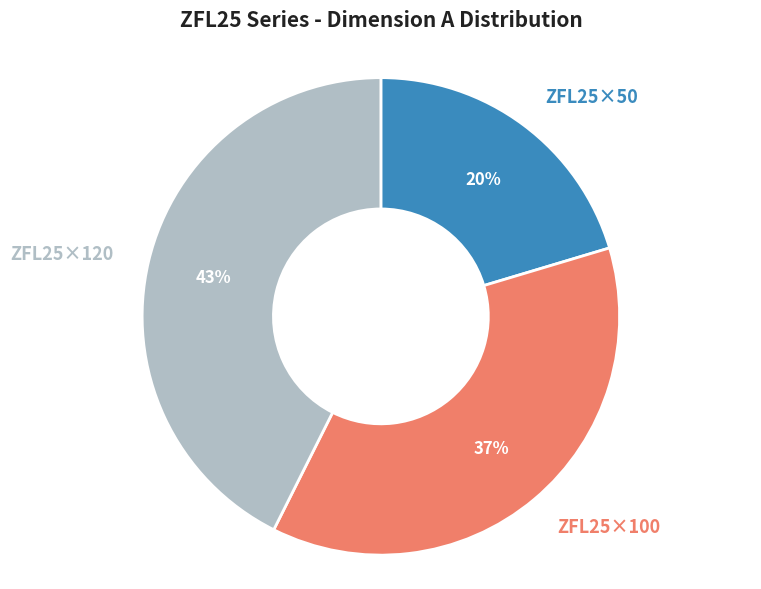

Is there any slice that represents more than half of the pie?

No